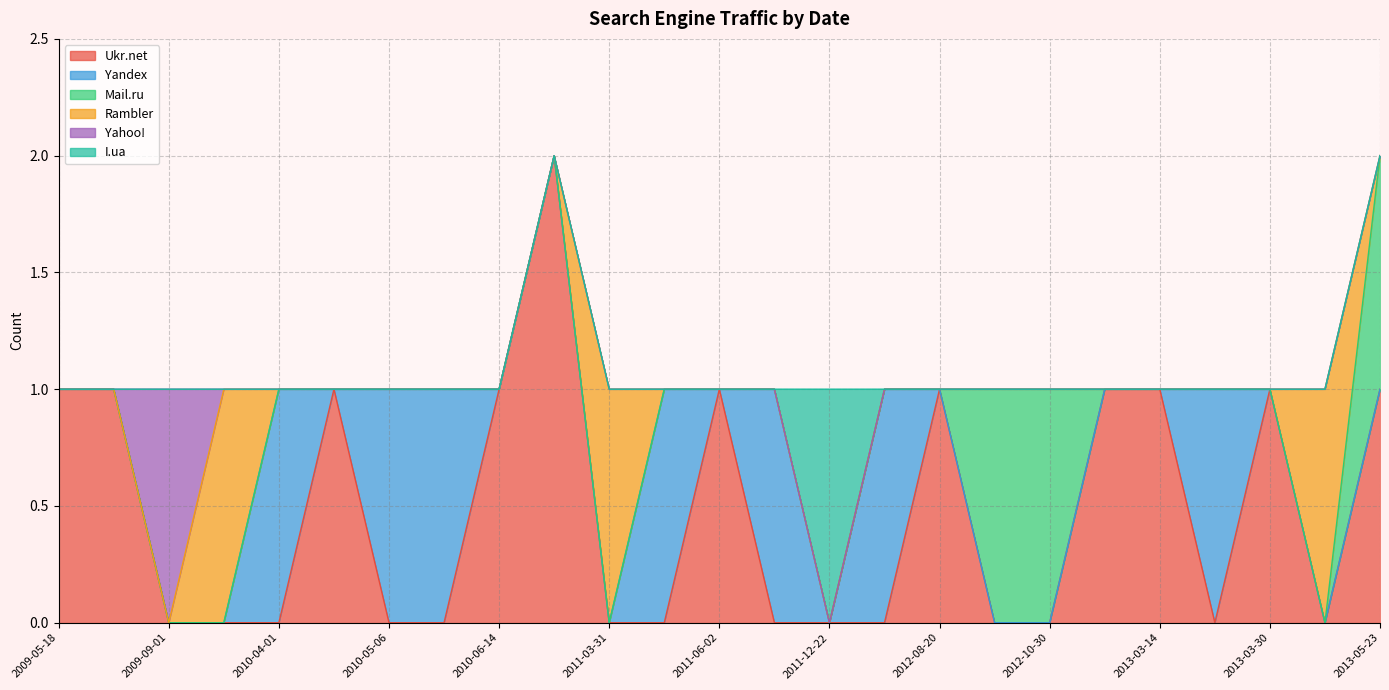

How many lines are shown in the chart?

6